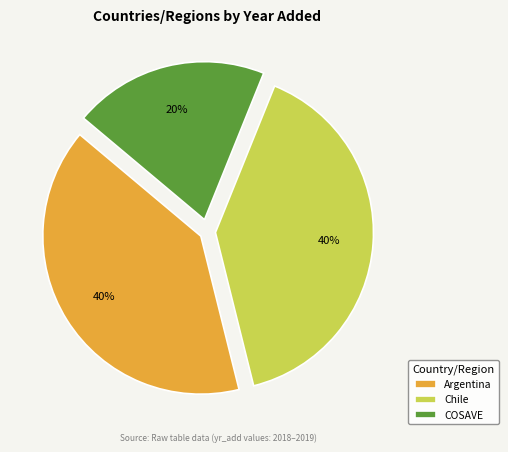

What is the smallest slice in the pie chart?

COSAVE